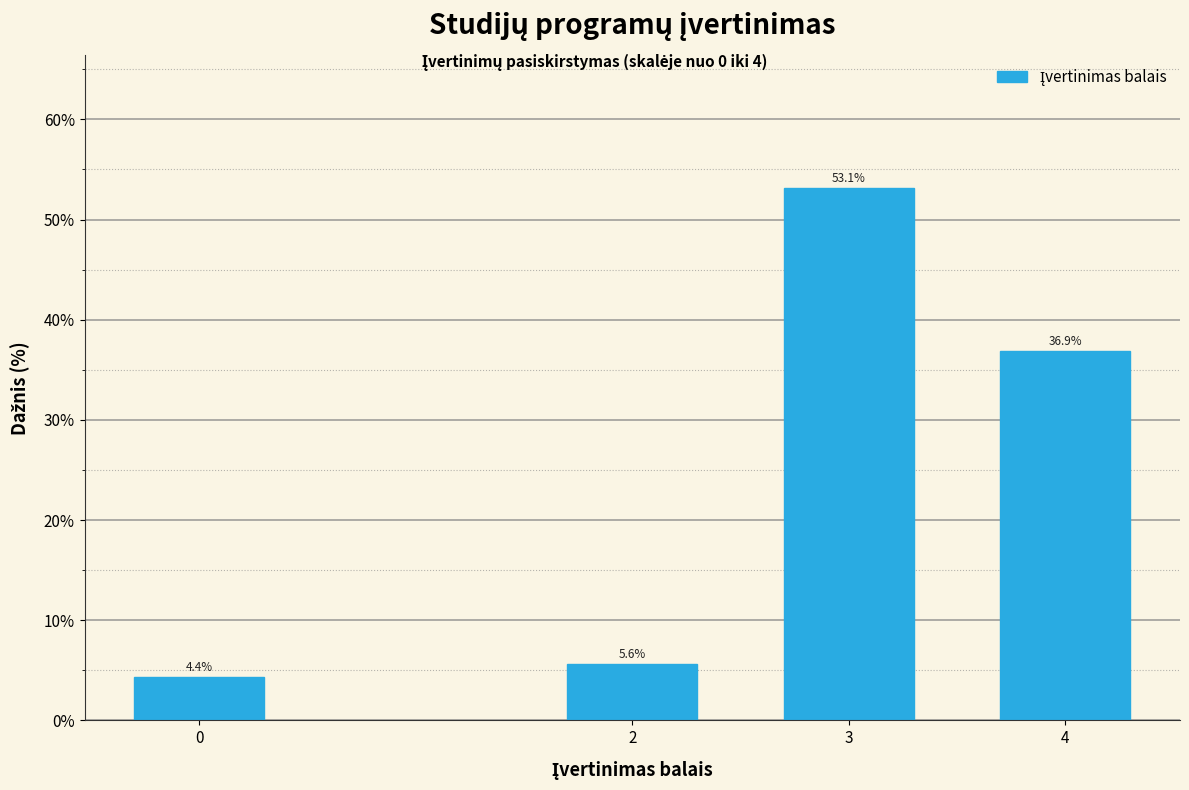

Reading left to right, extract all data points from this chart.

0=4.4	2=5.6	3=53.1	4=36.9